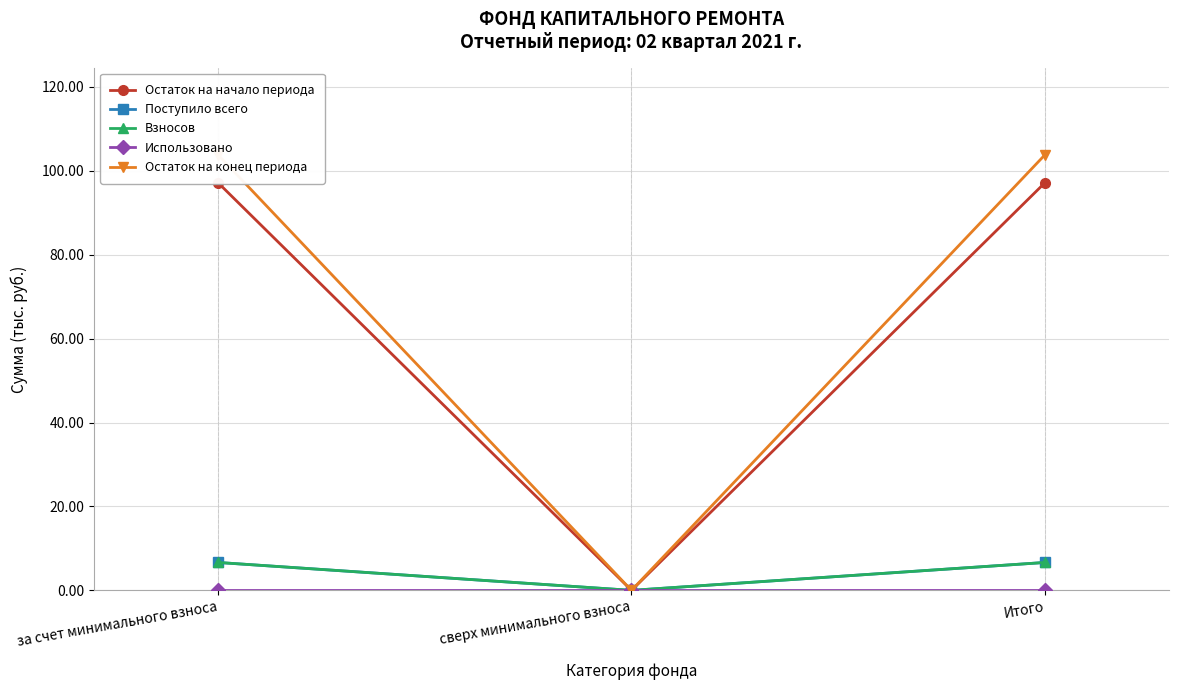

What is the label of the 1st point from the left?

за счет минимального взноса